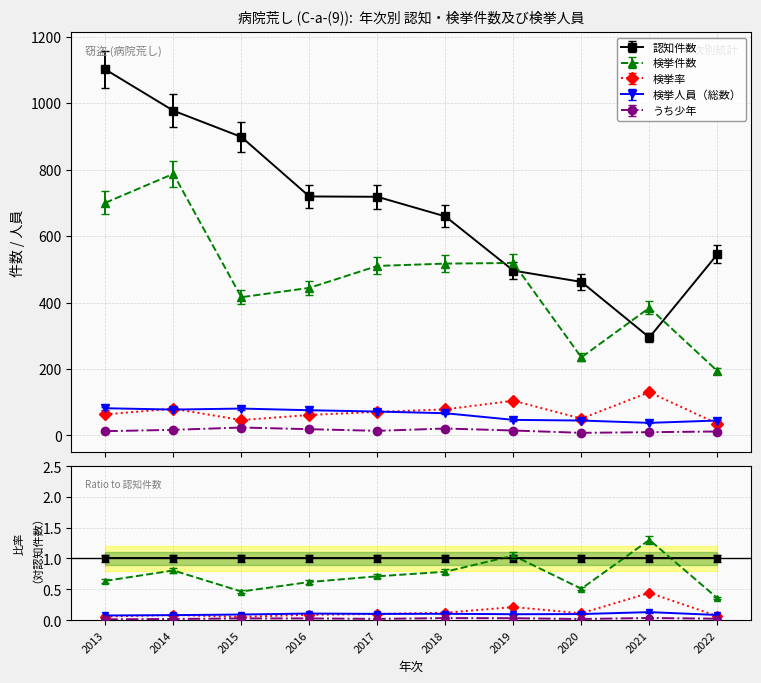

Between 2016 and 2021, which series saw the biggest shift?

認知件数